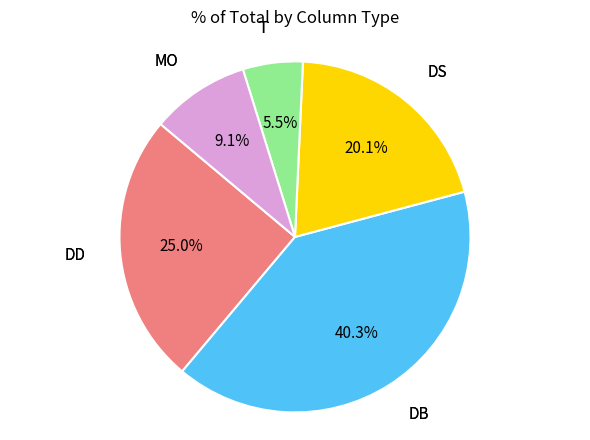

To the nearest percent, what portion does DS represent?

20%